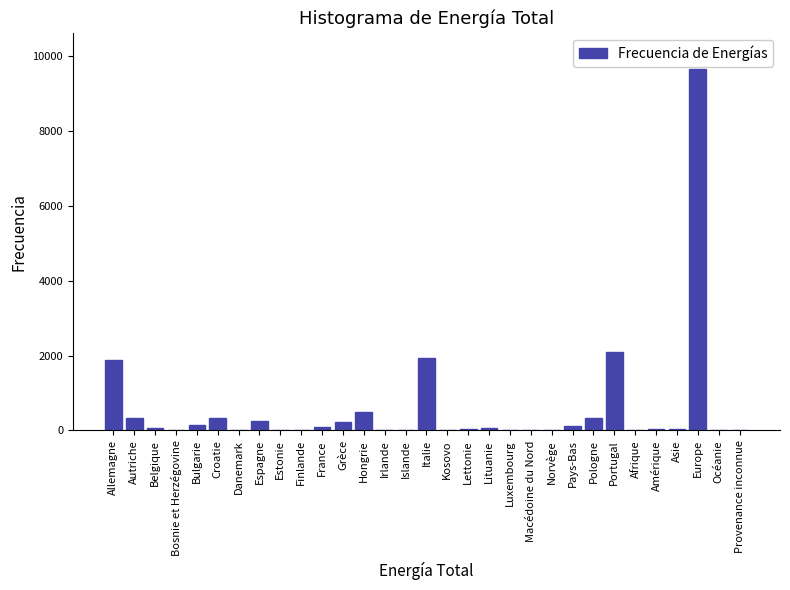

Which has a higher value, Portugal or Grèce?

Portugal